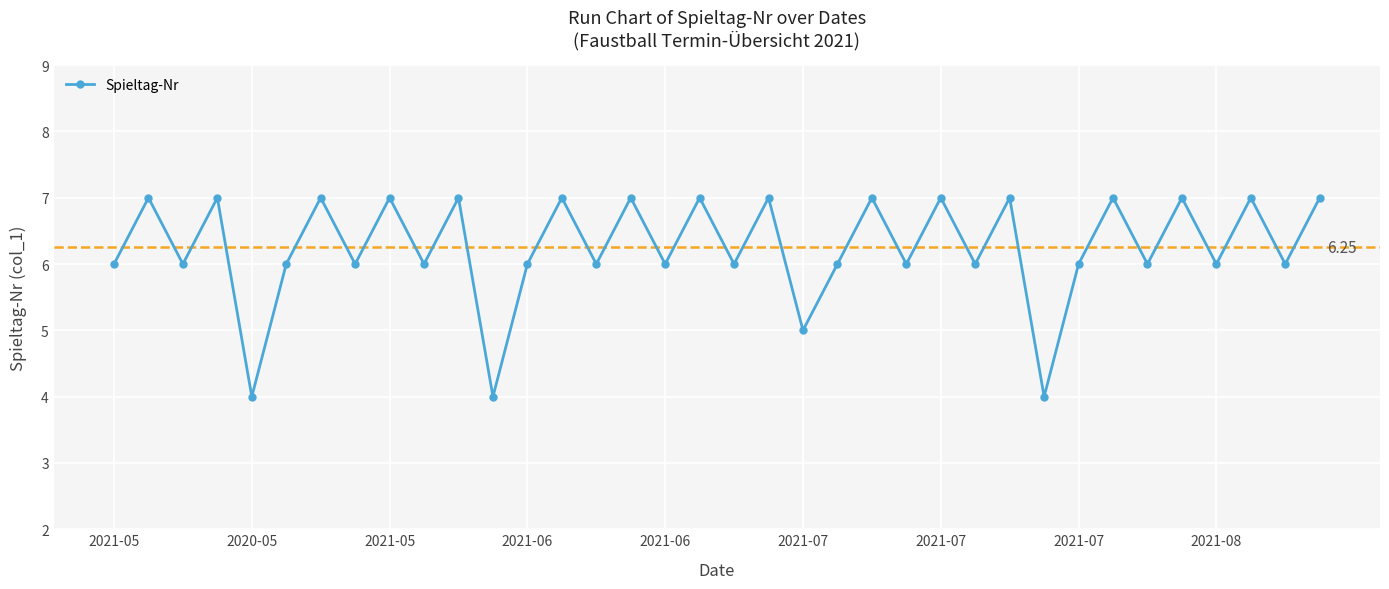

Is this an area chart (filled region under the line)?

No